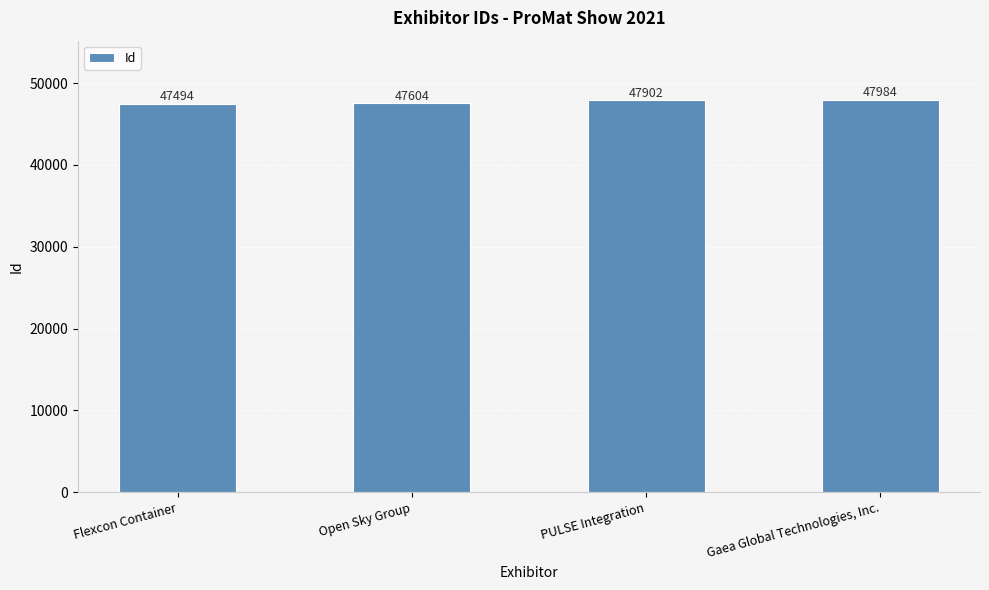

What is the difference between the maximum and minimum values?

490